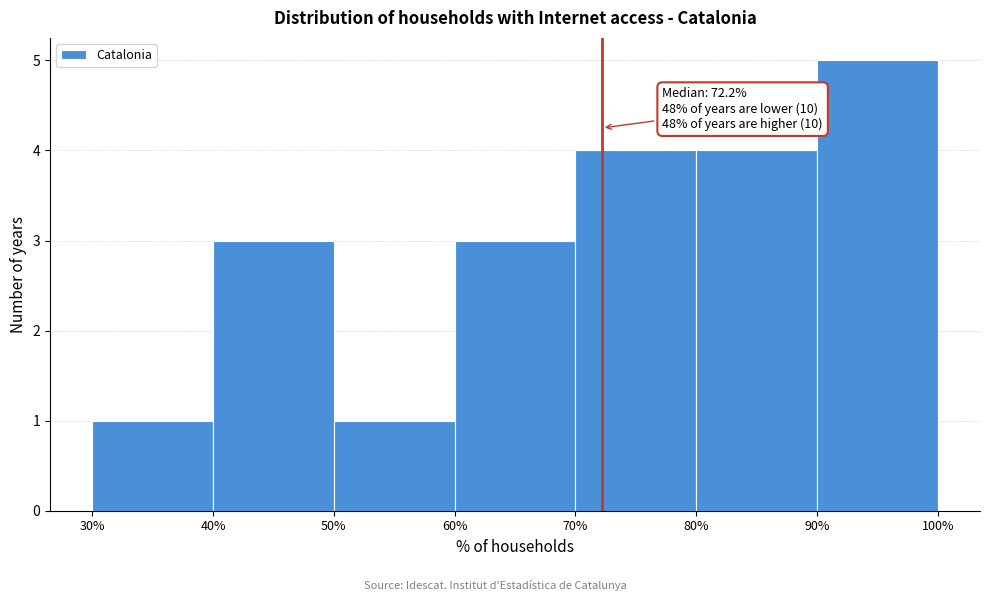

Which range on the x-axis has the tallest bar?

90% to 100%